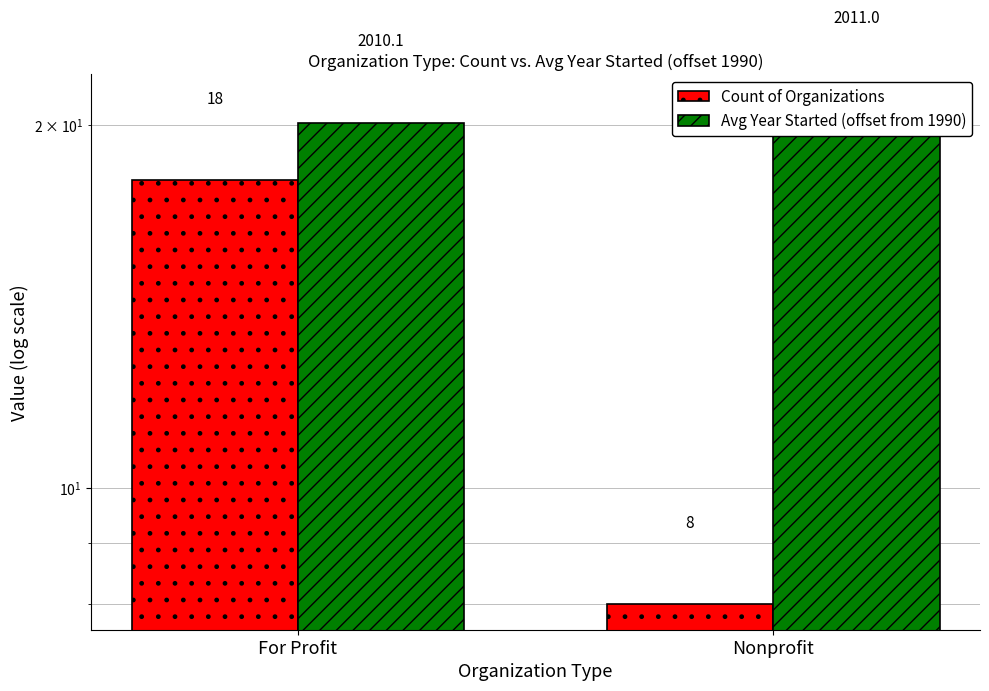

Which series has the largest range (max minus min)?

Count of Organizations